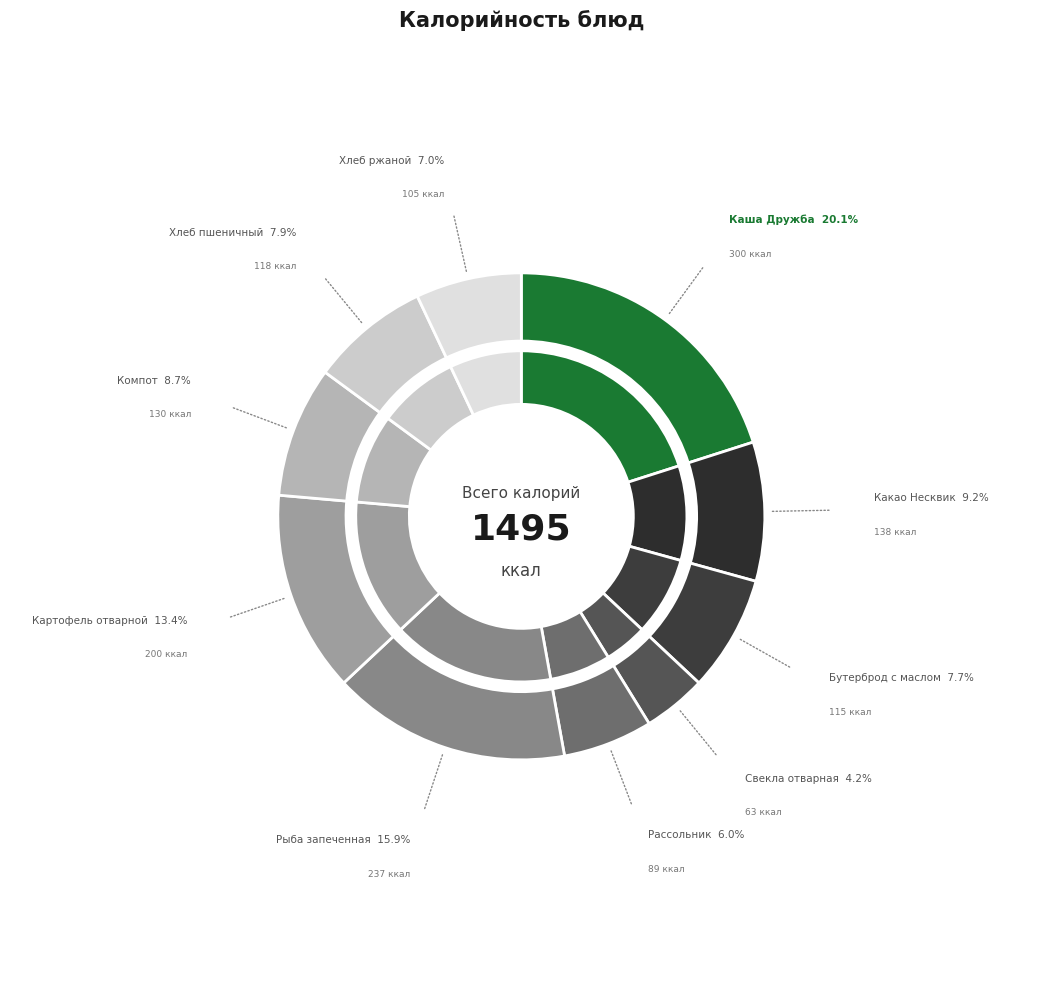

How many slices are in this pie chart?

10